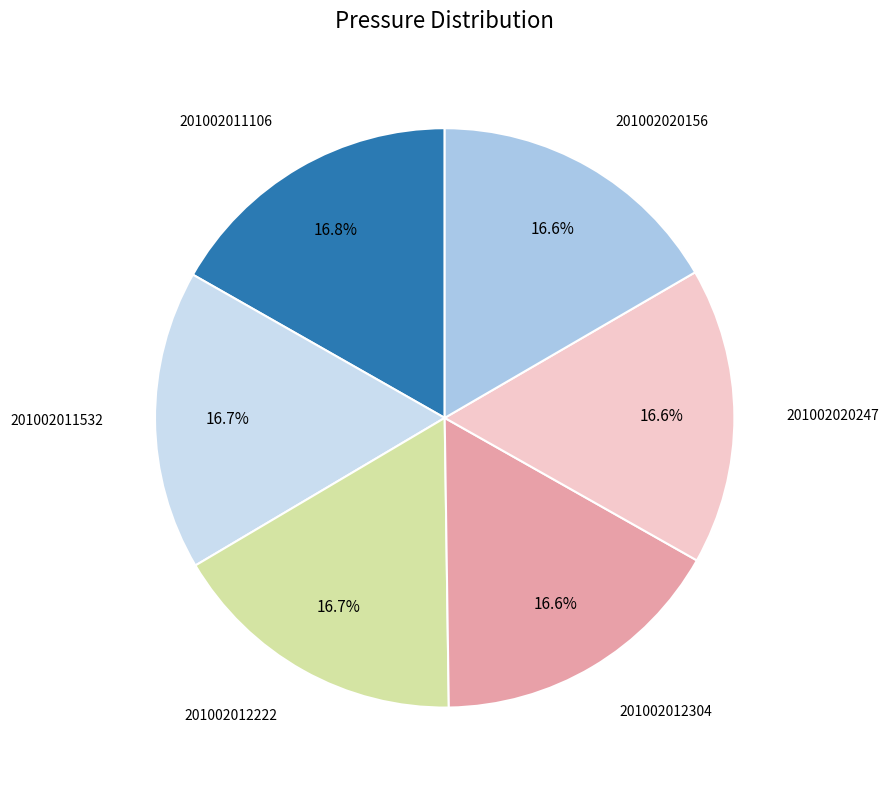

Count the number of slices in the pie.

6